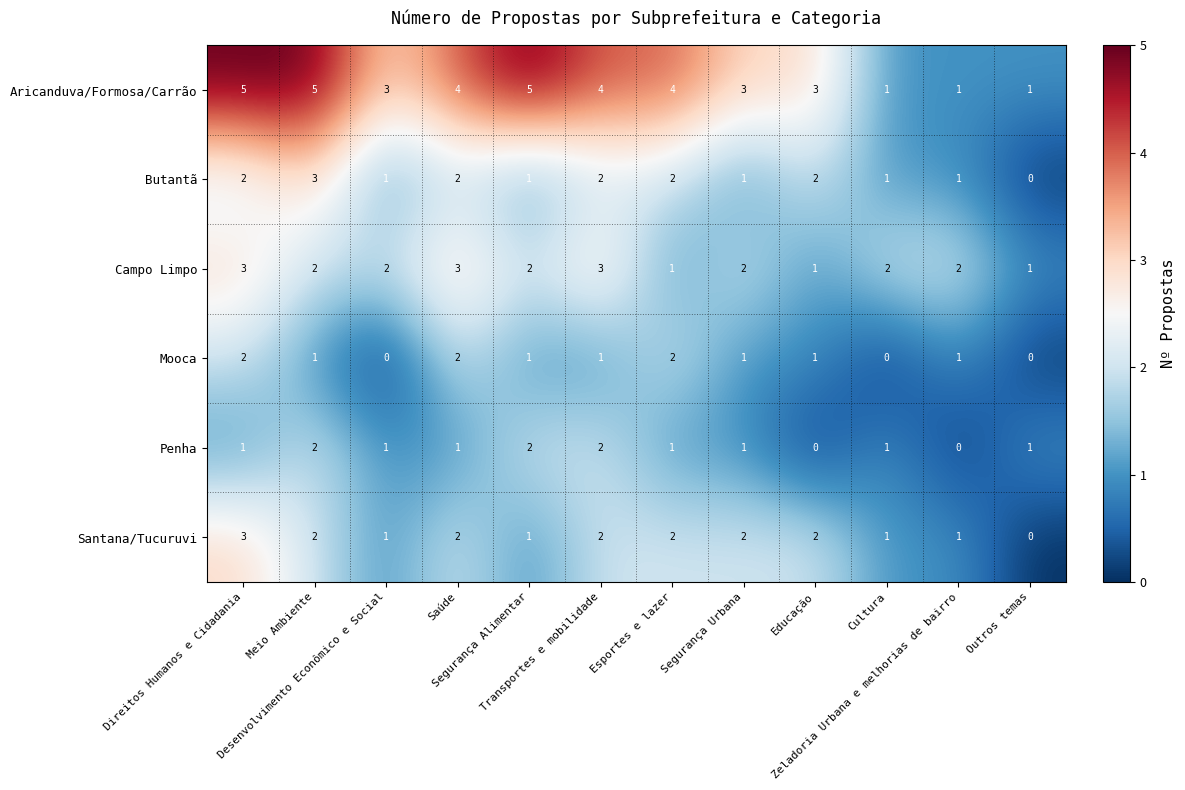

Count the Mooca values in the range 1 to 2.

9